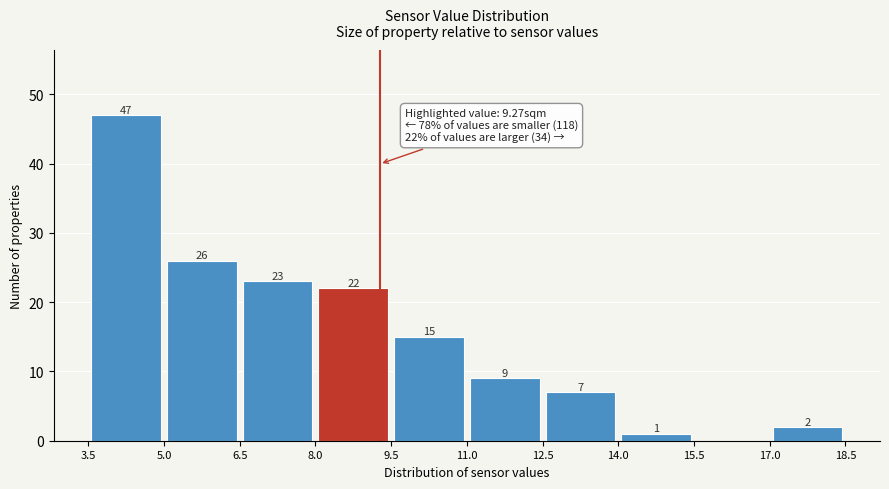

Over which range of the x-axis is the bar tallest?

3.5 to 5.0